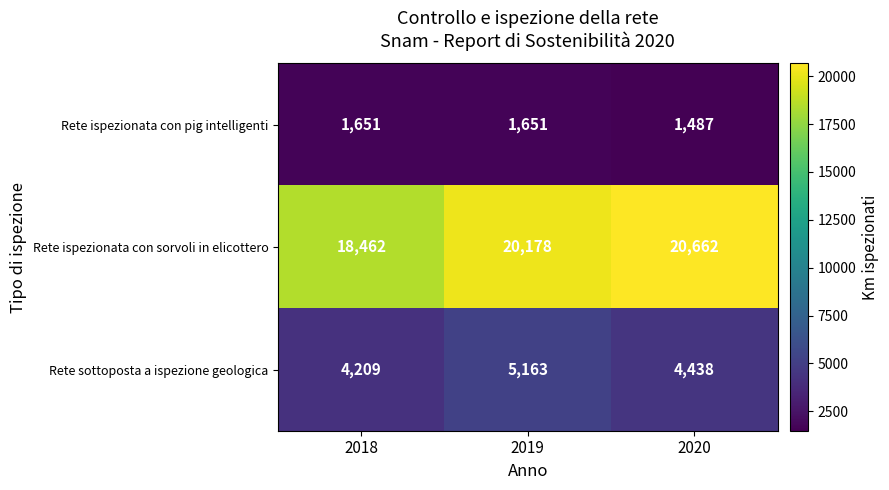

Which series has the largest range (max minus min)?

Rete ispezionata con sorvoli in elicottero